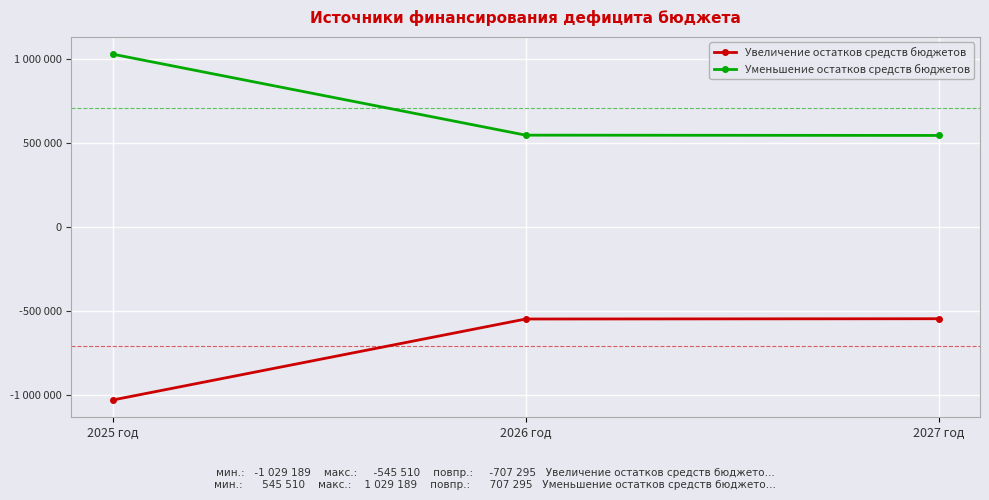

List the series in order of their peak value, highest first.

Уменьшение остатков средств бюджетов, Увеличение остатков средств бюджетов